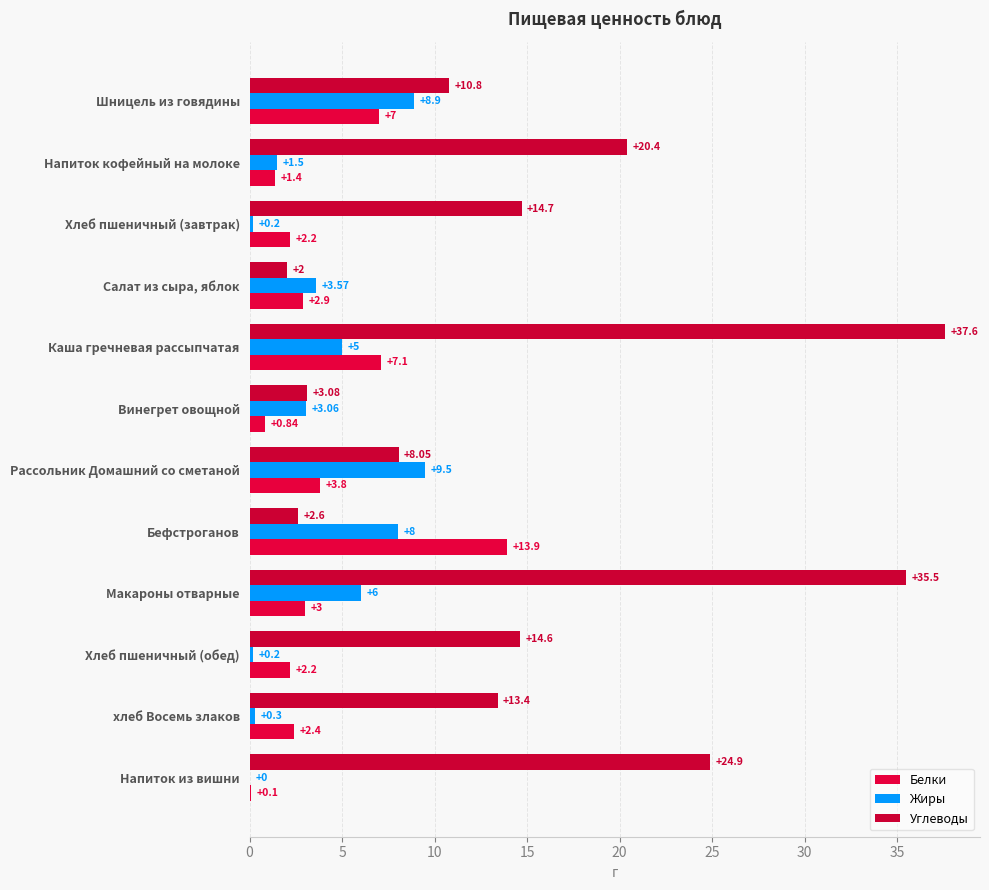

How many categories are shown in the chart?

12